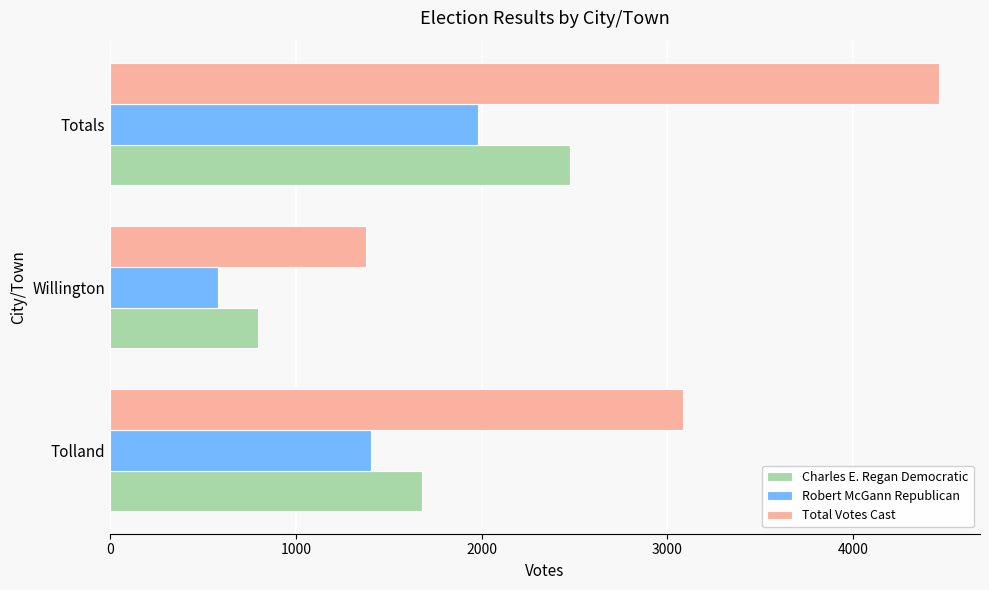

What is the difference between the maximum and minimum values in the Robert McGann Republican series?

1404